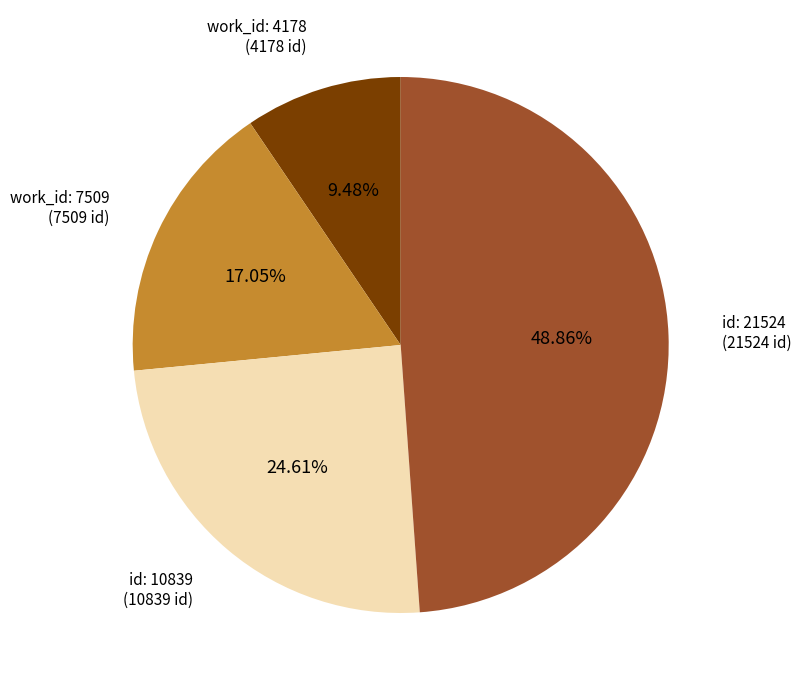

Does any single category account for the majority?

No